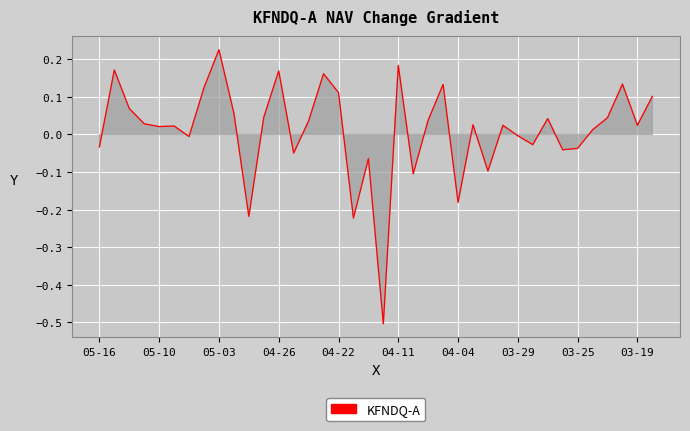

What is the smallest value displayed?

-0.5